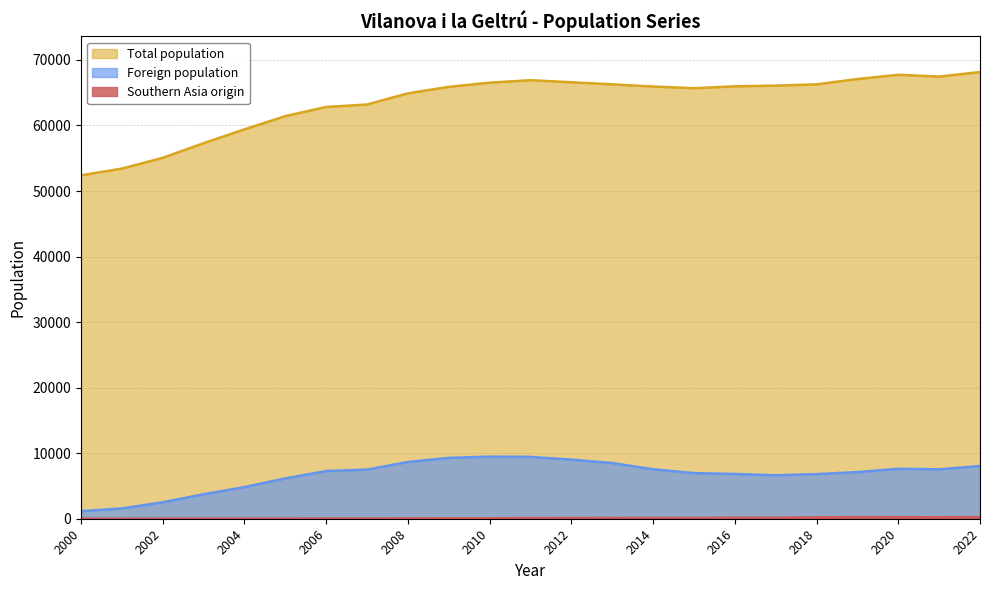

What is the average value of the Total population series?

63587